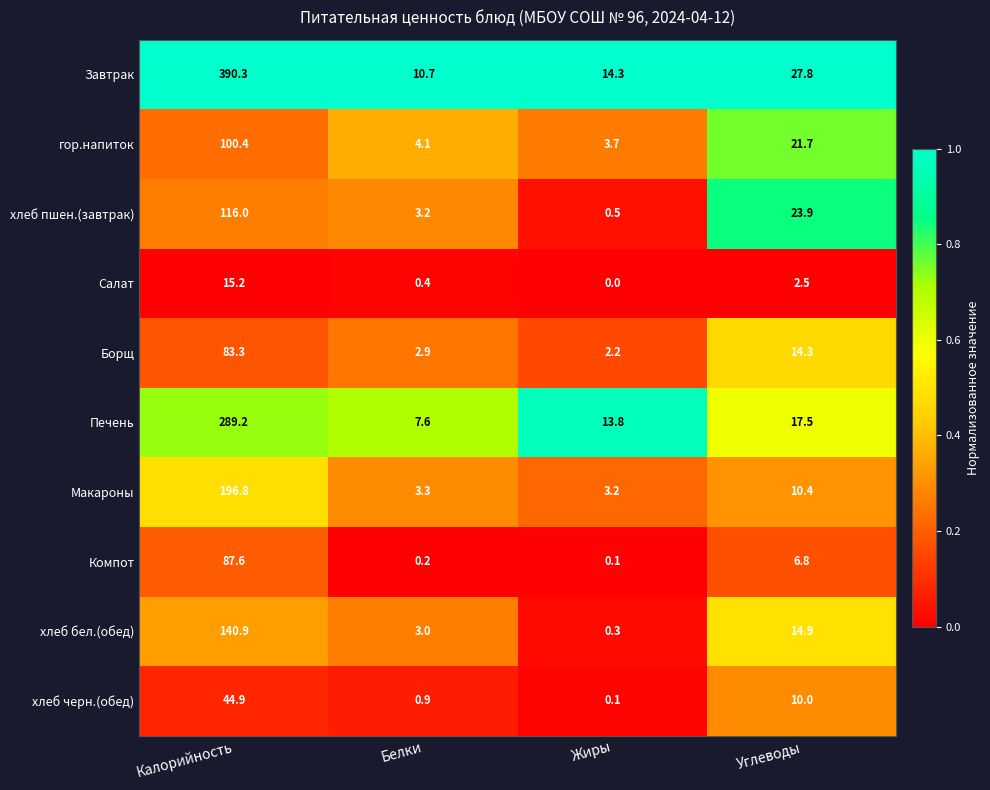

Which series has the largest total across all categories?

Завтрак